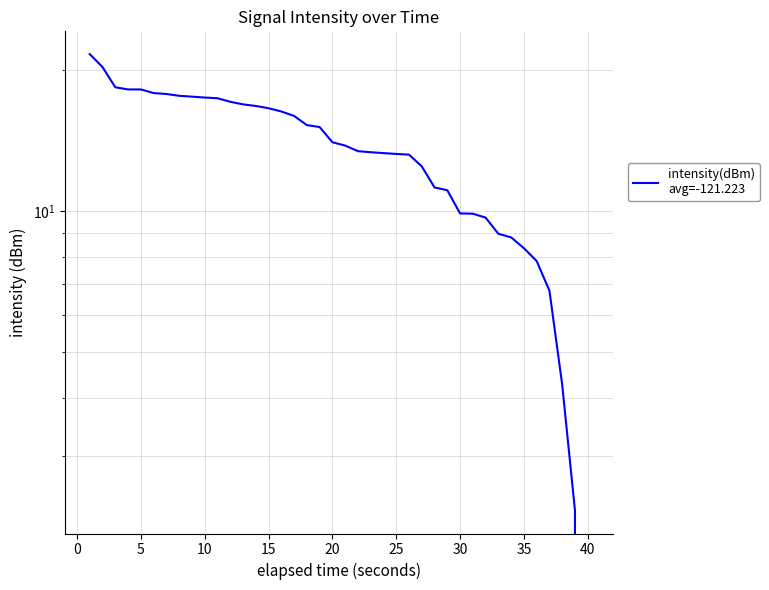

Reading right to left, transcribe all the data shown in this chart.

0.0	2.3	4.3	6.8	7.8	8.3	8.8	9.0	9.7	9.9	9.9	11.1	11.2	12.5	13.2	13.2	13.3	13.4	13.4	13.8	14.0	15.1	15.3	16.0	16.3	16.6	16.8	16.9	17.1	17.4	17.5	17.6	17.6	17.8	17.9	18.2	18.2	18.4	20.3	21.6